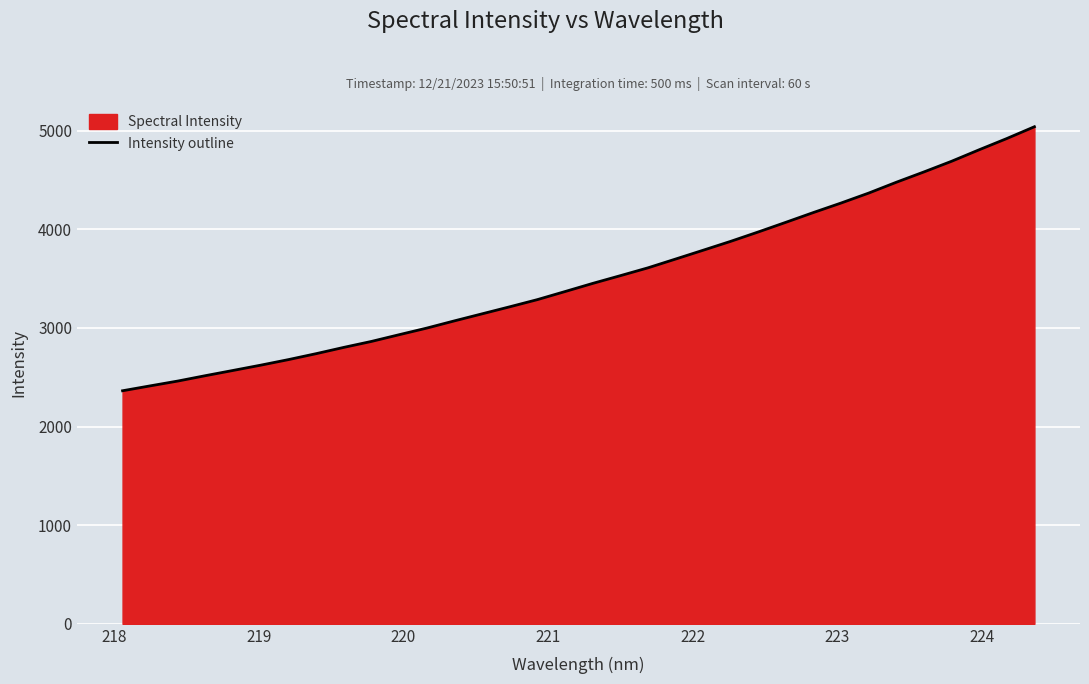

What is the difference between the maximum and minimum values?

2677.1